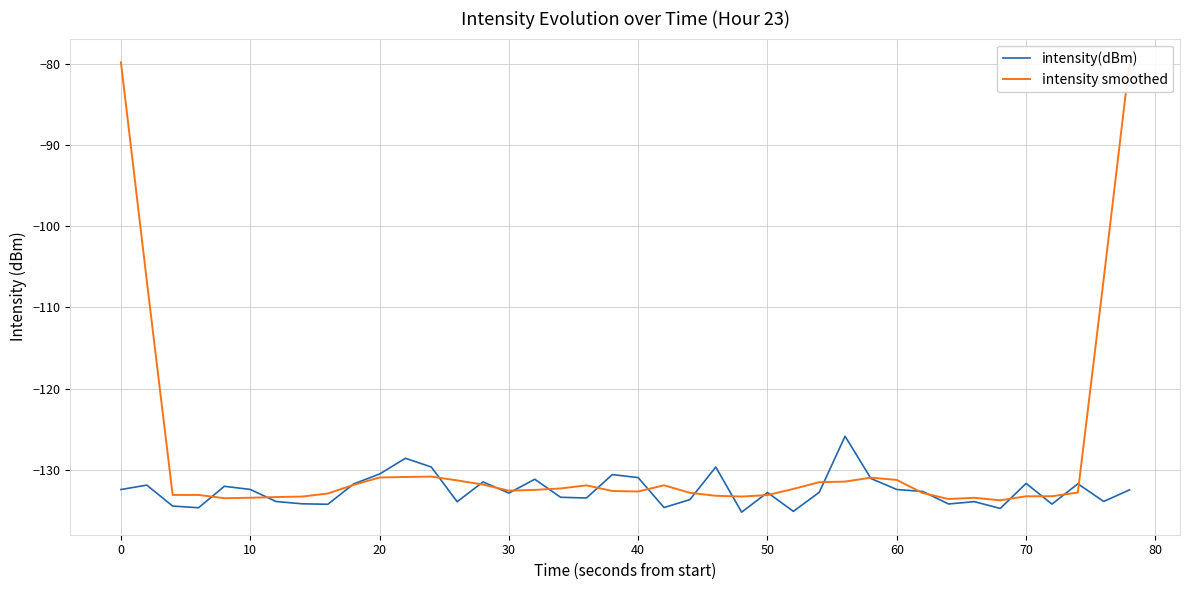

The value of intensity(dBm) at 30 is -46.7. True or false?

False